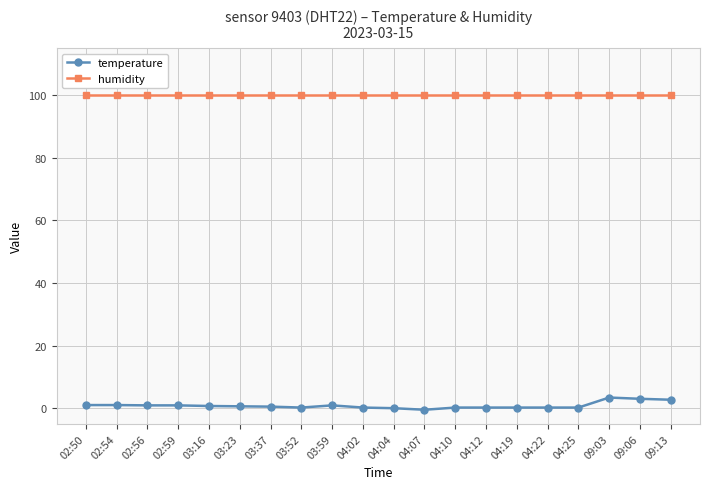

Where does the temperature series first go above 0?

02:50